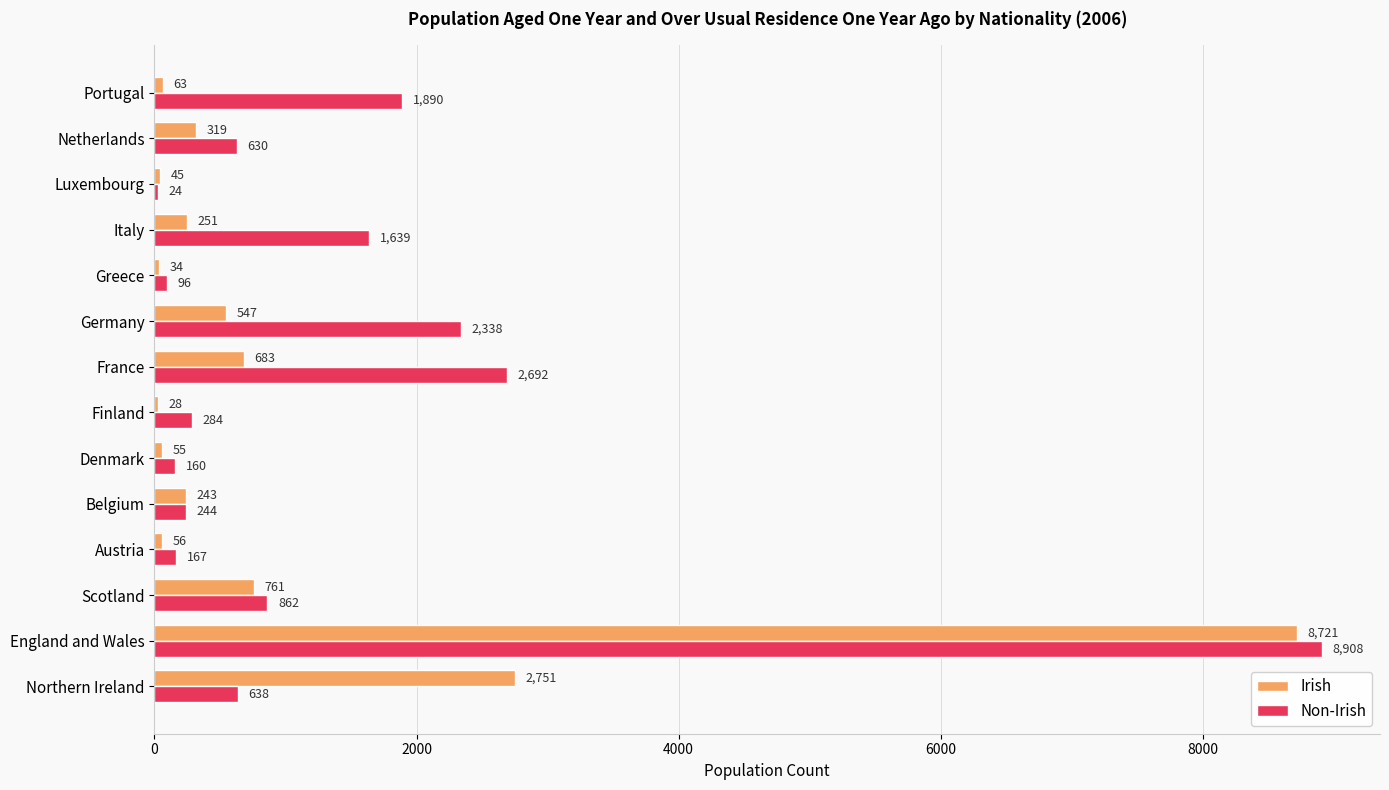

What is the sum of the Irish values at Portugal and Austria?

119